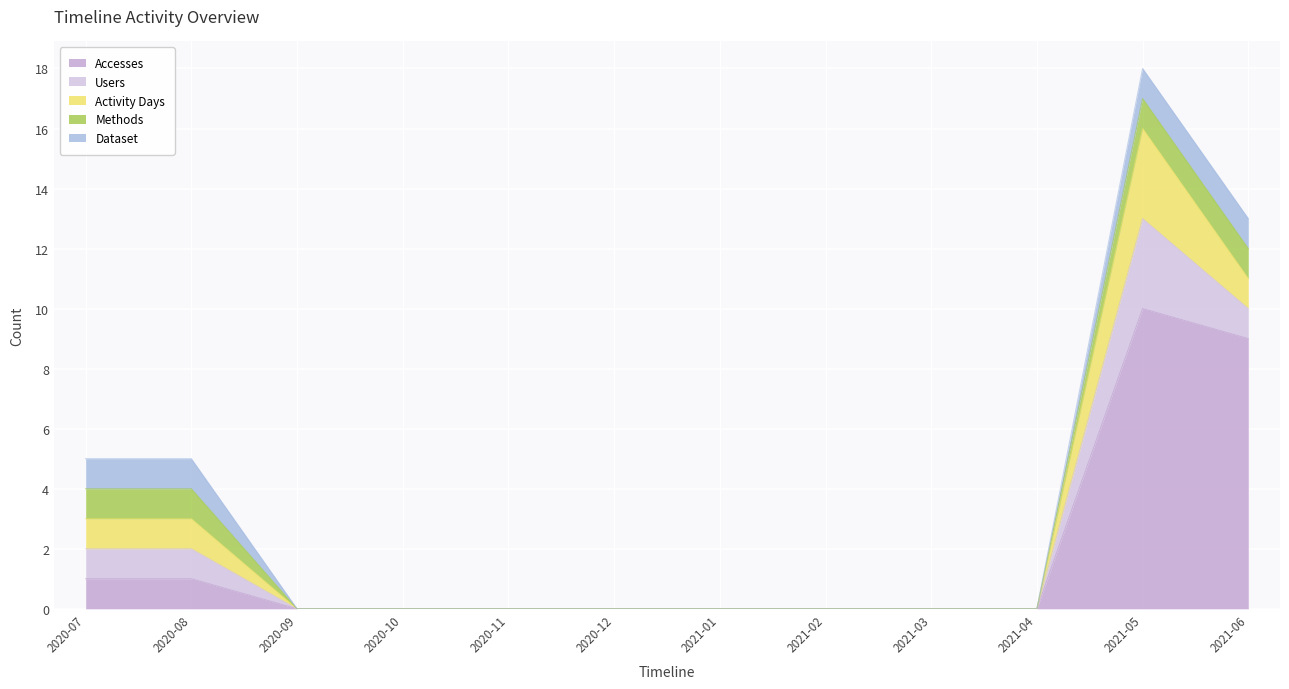

Is it true that Accesses equals 6 at 2020-09?

False